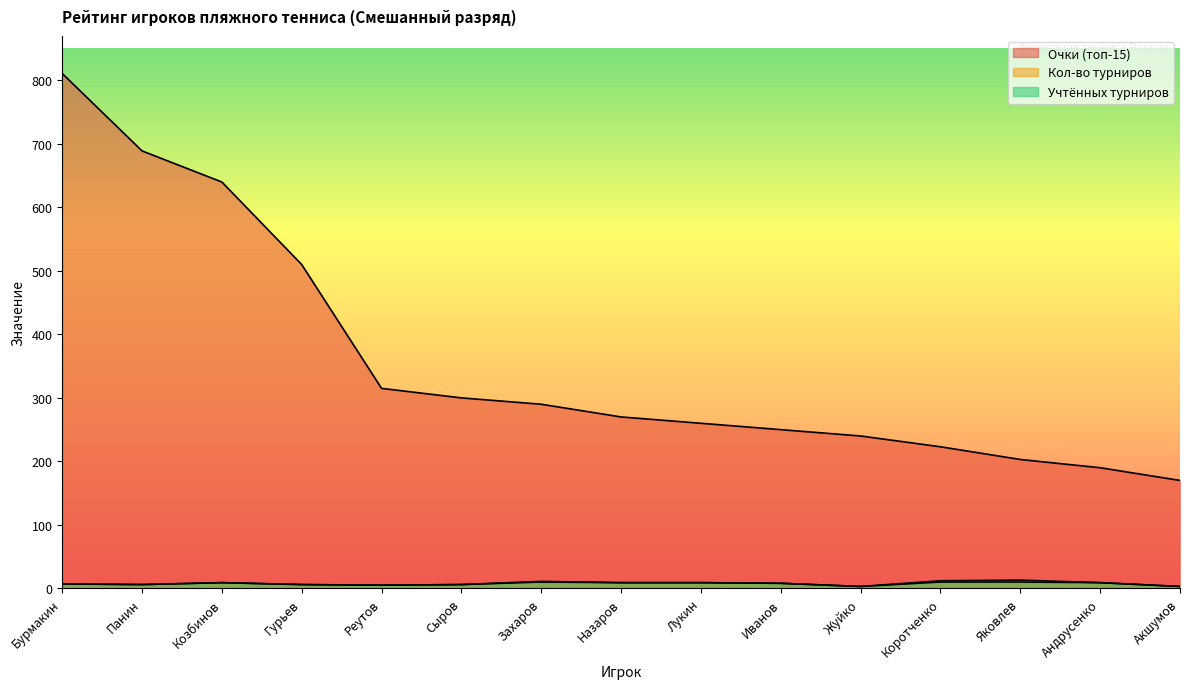

Reading left to right, what are all the values shown in this chart?

Очки (топ-15): 811	689	640	510	315	300	290	270	260	250	240	223	203	190	170
Кол-во турниров: 7	6	9	6	5	6	11	9	9	8	3	12	13	9	3
Учтённых турниров: 7	6	9	6	5	6	10	9	9	8	3	10	10	9	3